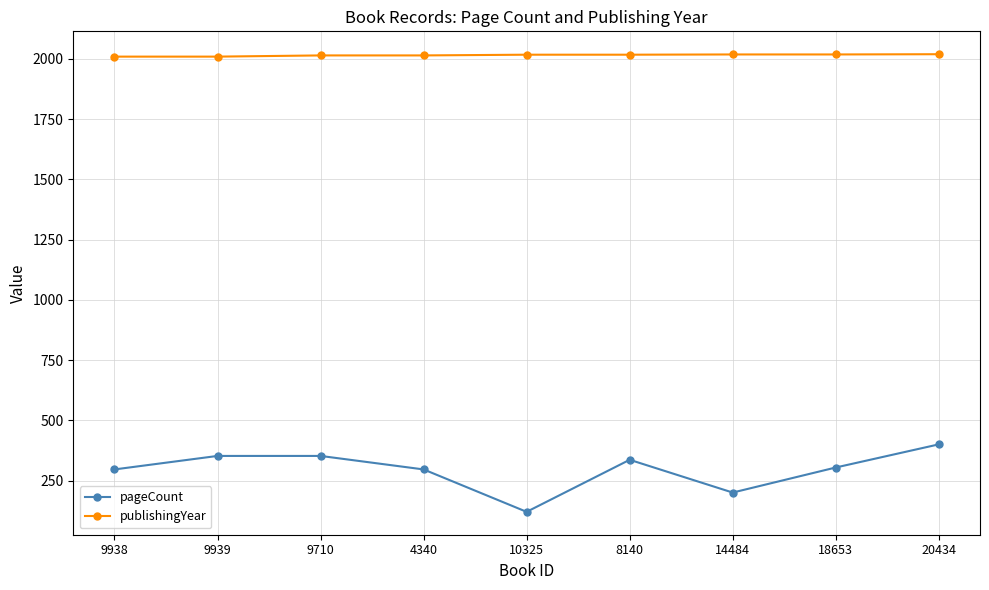

What is the value of the pageCount point at the 3rd from the left?

352